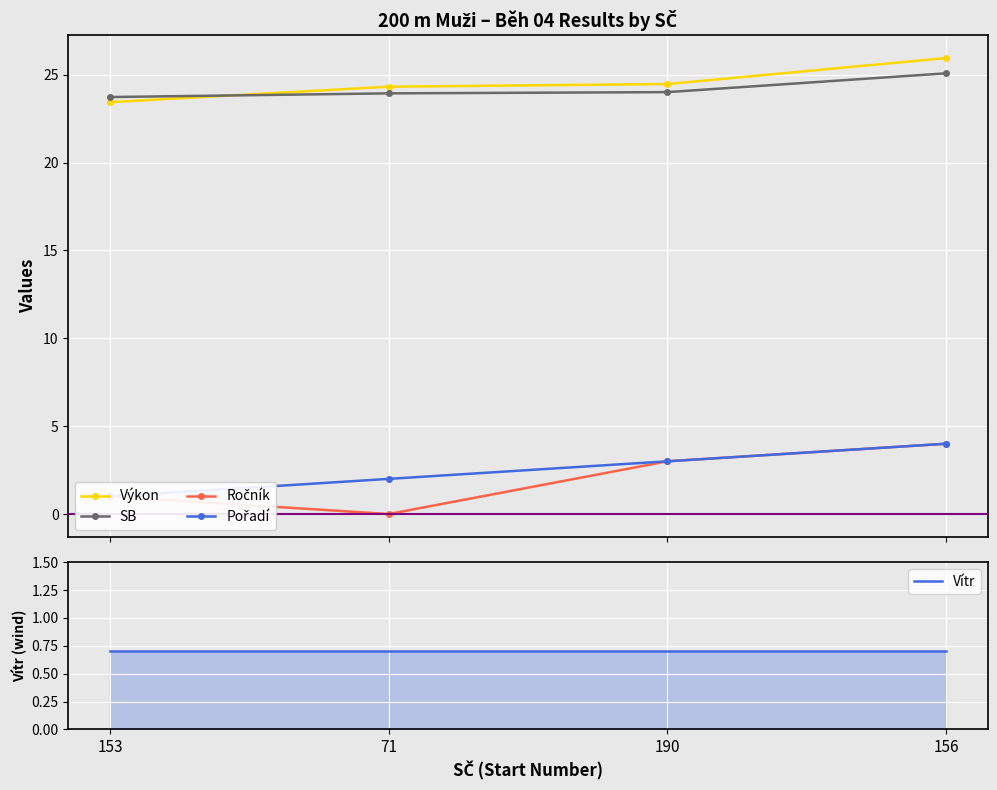

Count the number of data series in this chart.

5